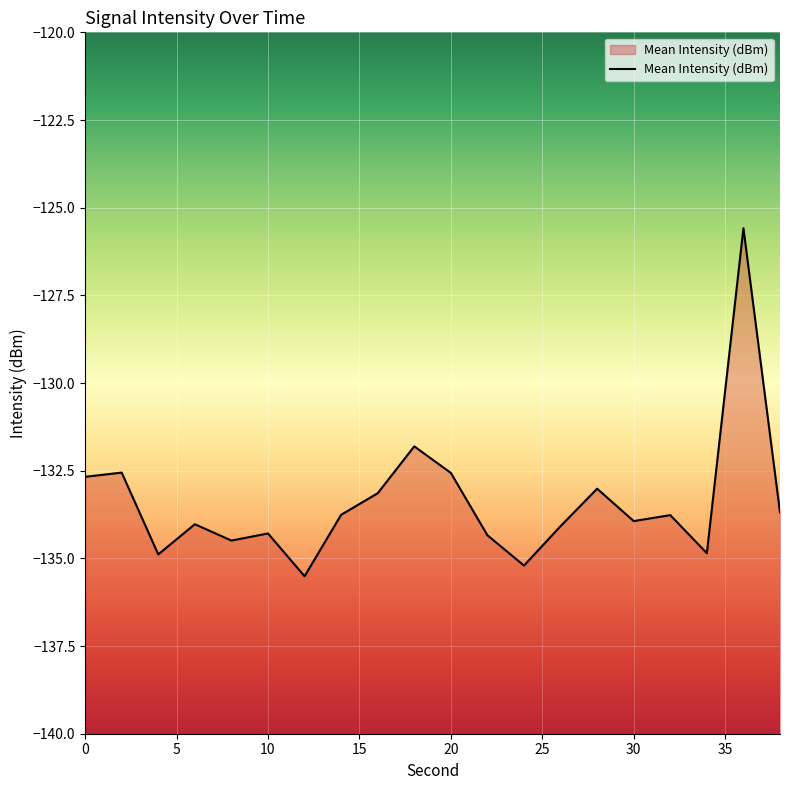

How many values exceed -133?

5